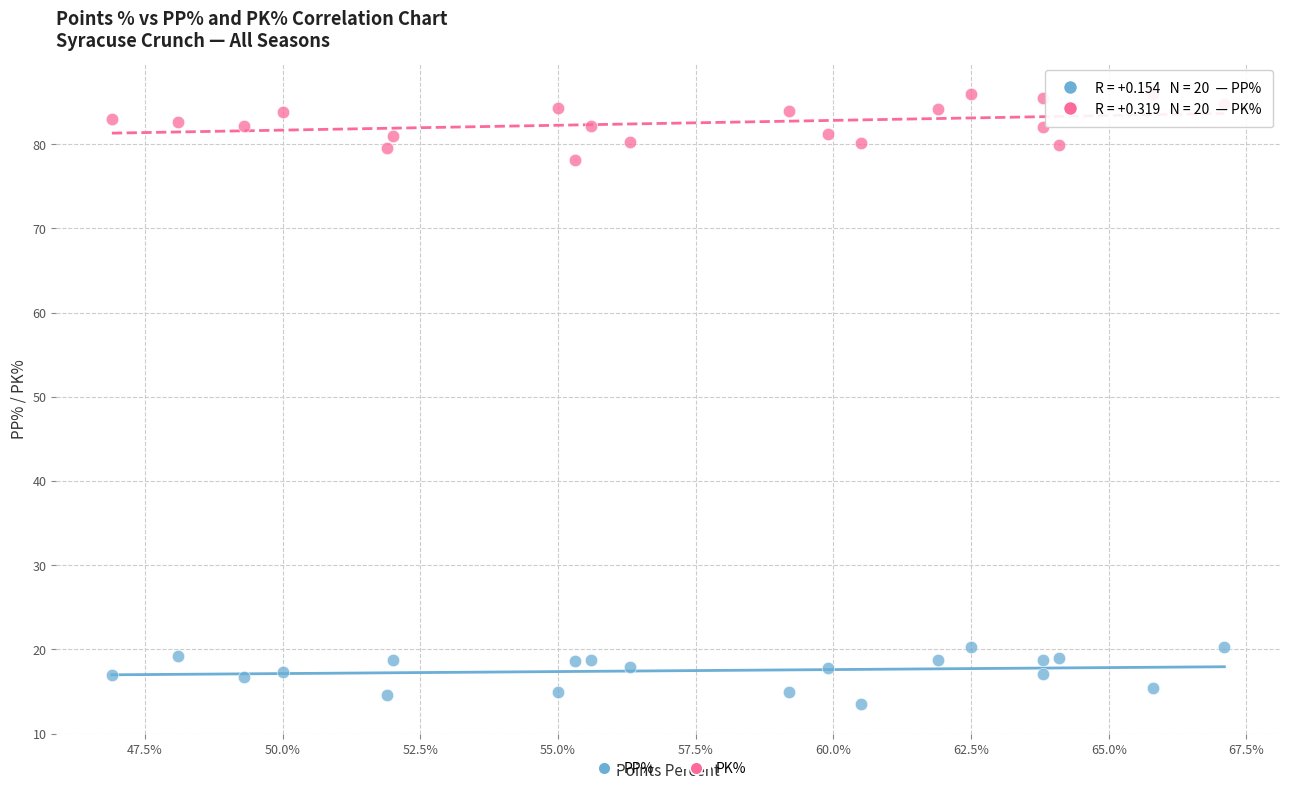

Which series reaches the minimum Y coordinate?

PP%